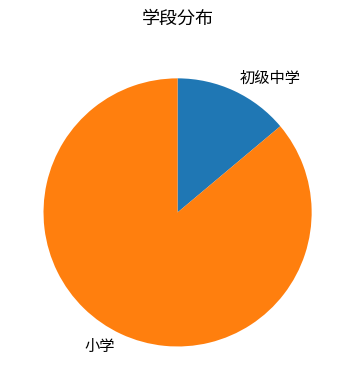

What is the ratio of the value at 初级中学 to the value at 小学?

0.2